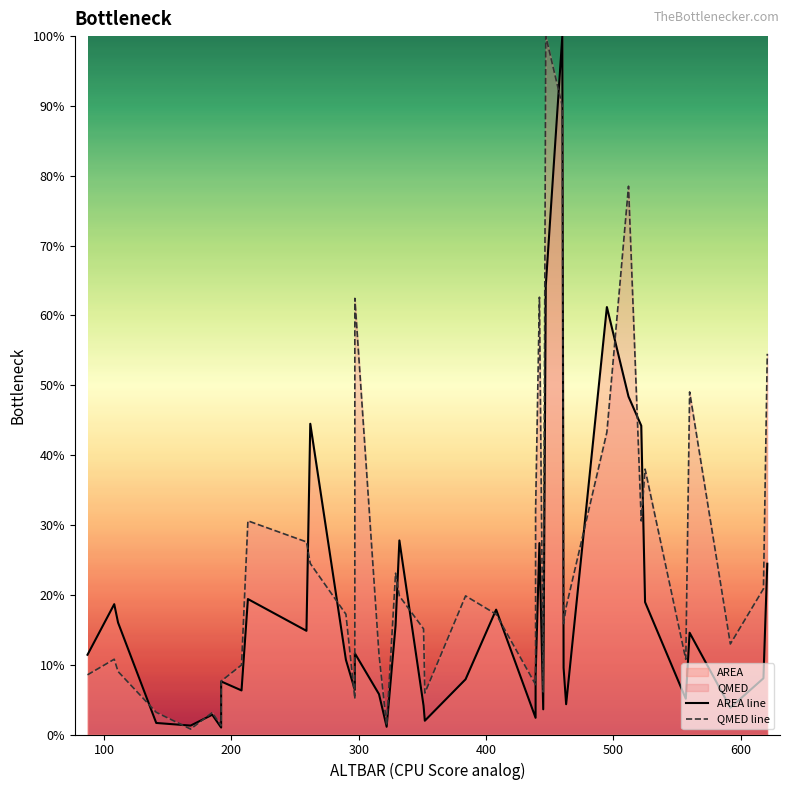

What are all the series names shown in the legend?

AREA line, QMED line